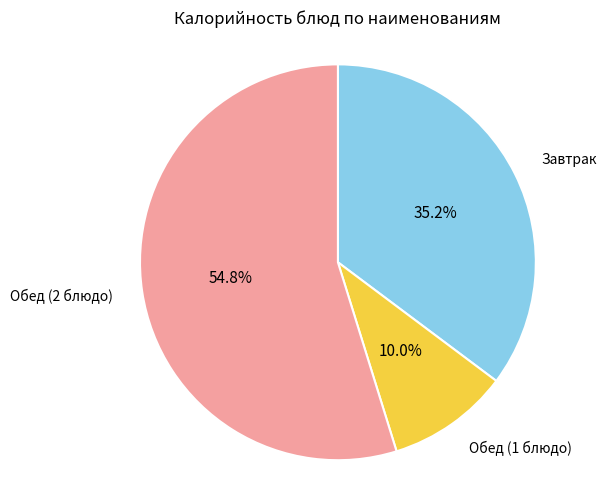

Is Обед (2 блюдо) the majority of the pie?

Yes